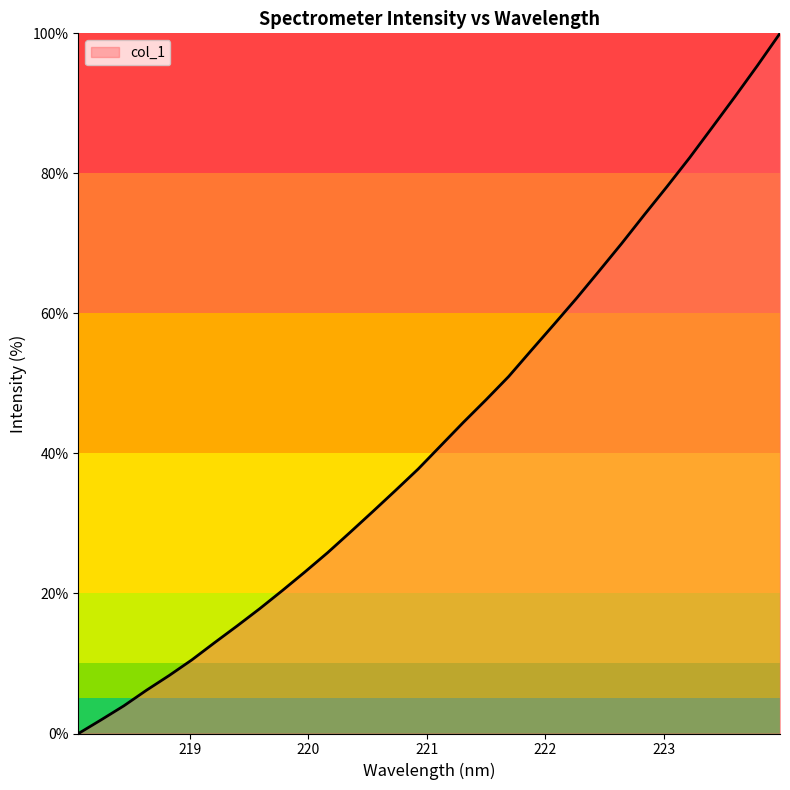

What is the maximum value shown in the chart?

100.0